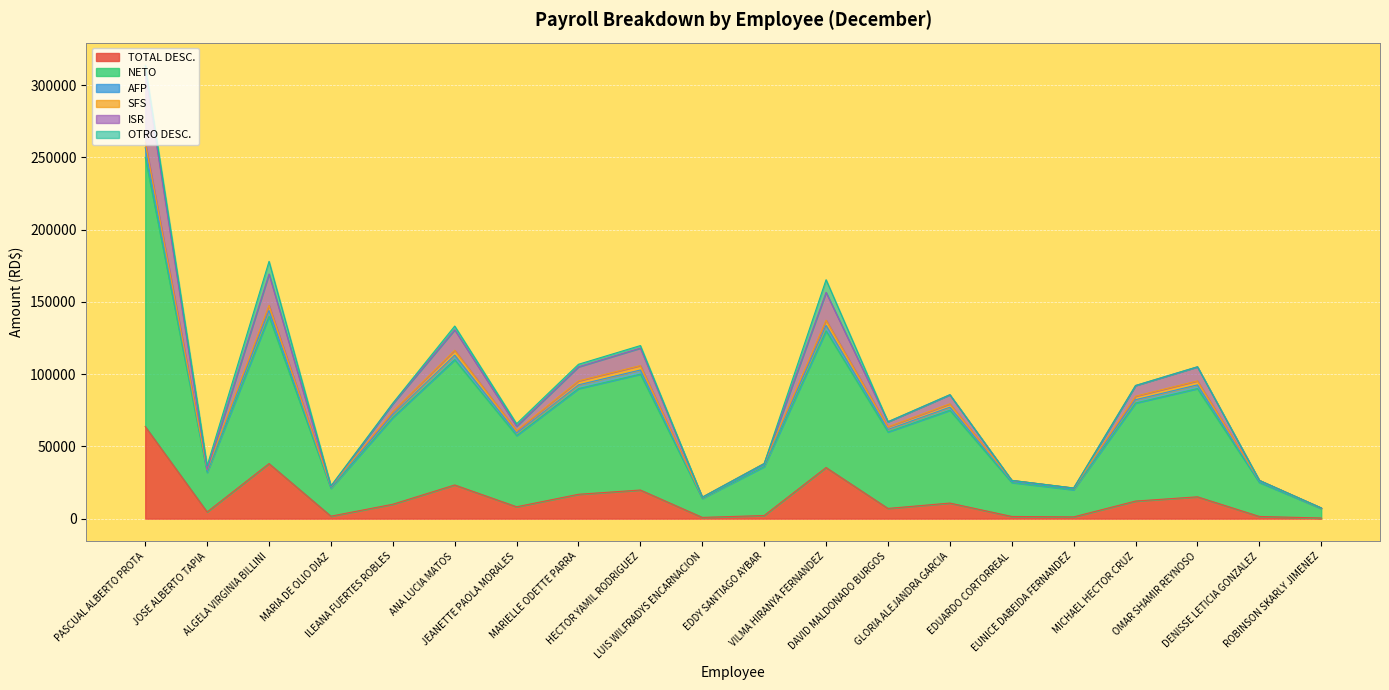

What are all the series names shown in the legend?

TOTAL DESC., NETO, AFP, SFS, ISR, OTRO DESC.